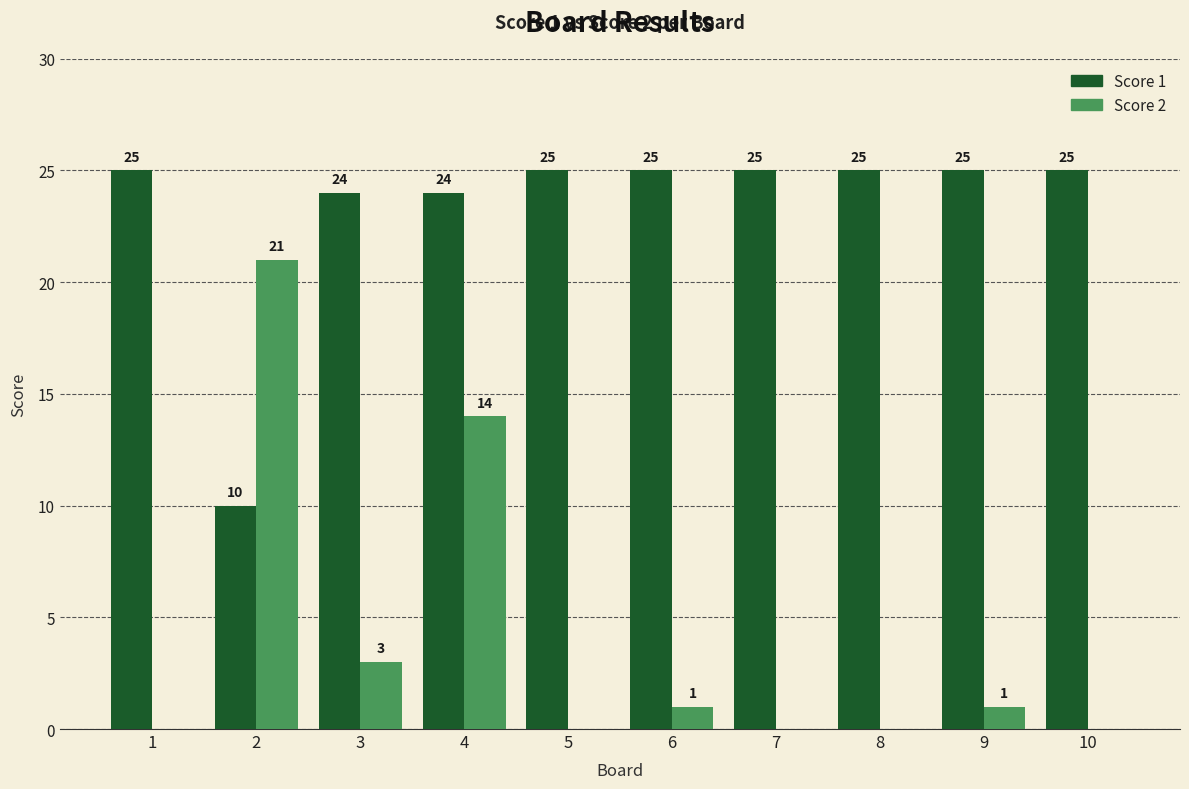

Which series has the largest total across all categories?

Score 1